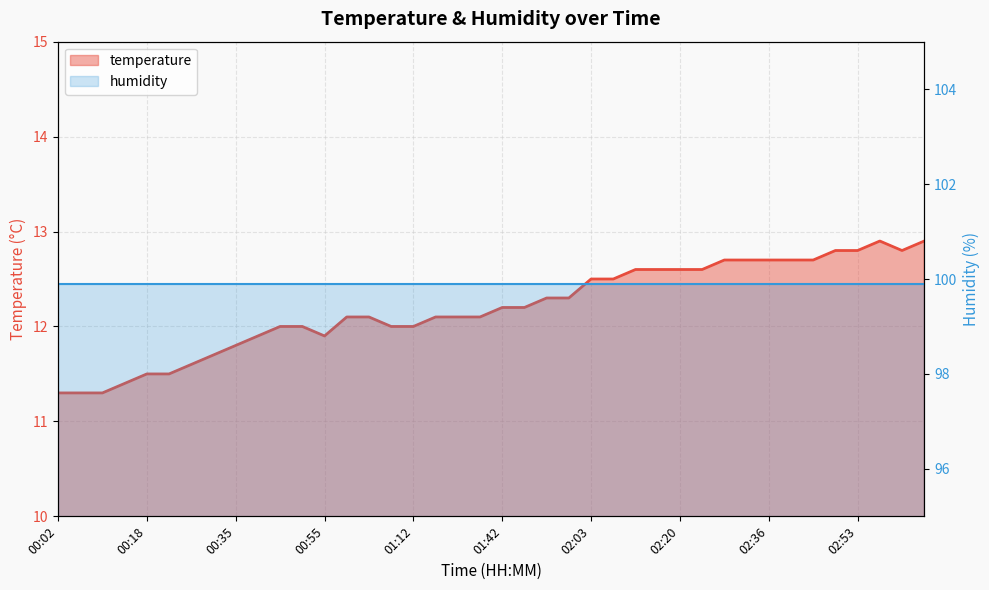

The value at 02:28 is 12.7. True or false?

True